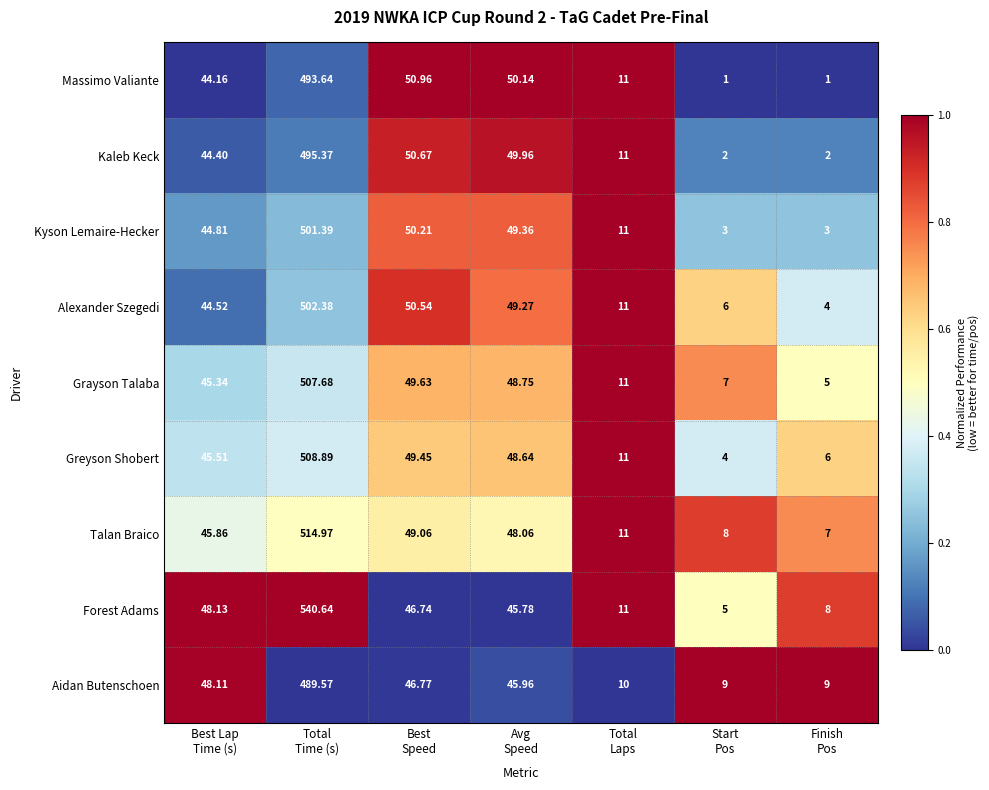

List the series in order of their peak value, lowest first.

Aidan Butenschoen, Massimo Valiante, Kaleb Keck, Kyson Lemaire-Hecker, Alexander Szegedi, Grayson Talaba, Greyson Shobert, Talan Braico, Forest Adams